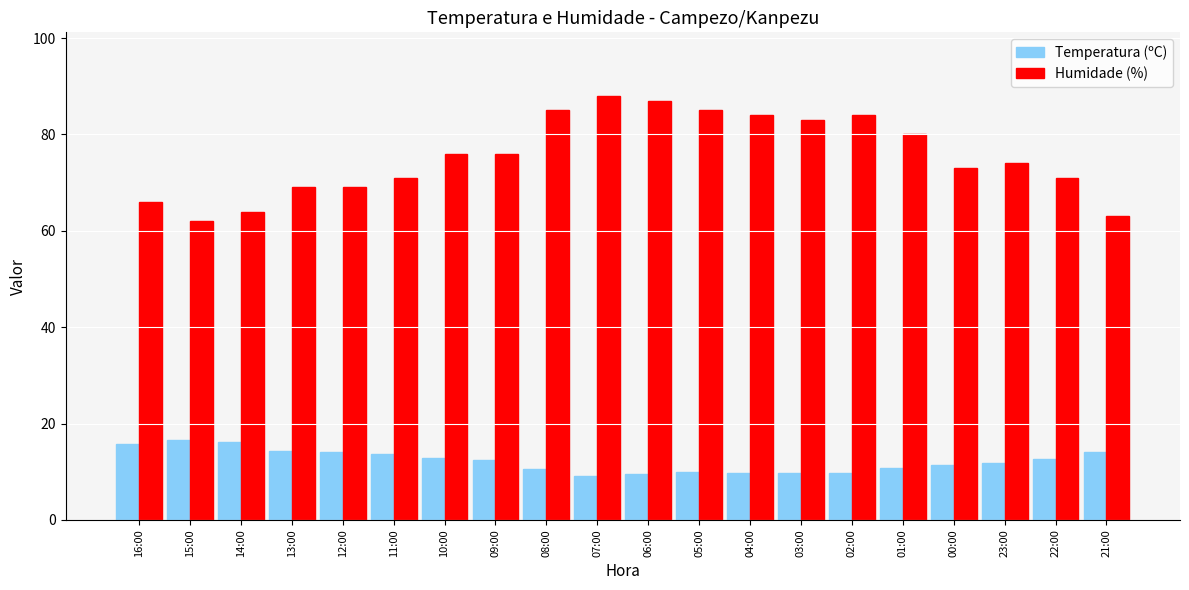

What is the difference between the highest and lowest values at 22:00?

58.3